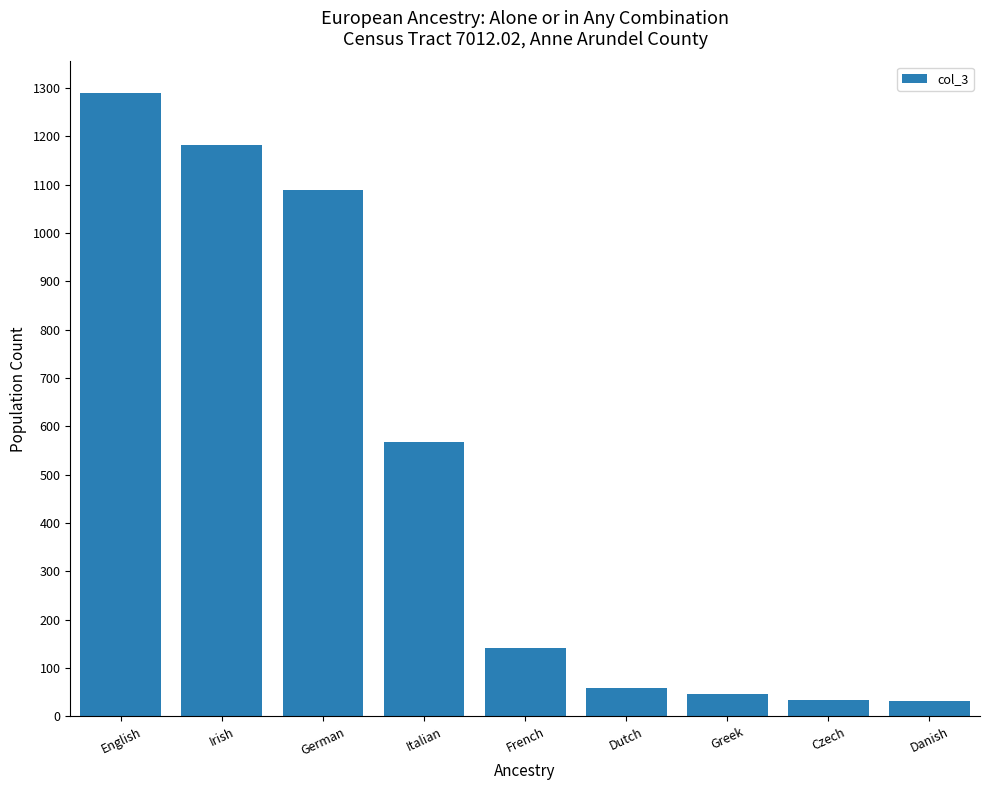

Count the number of categories in the chart.

9